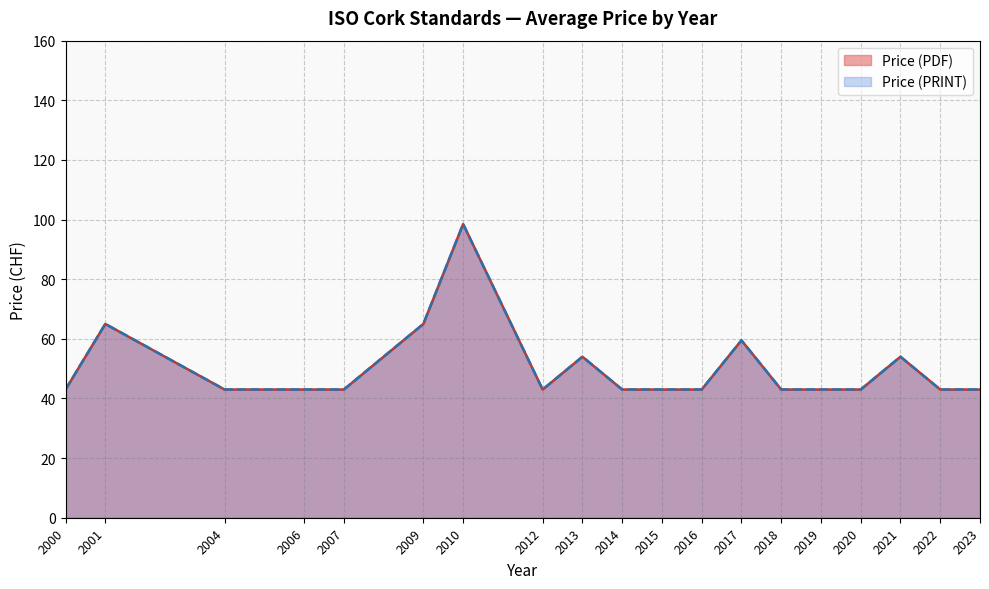

What are all the series names shown in the legend?

Price (PDF), Price (PRINT)